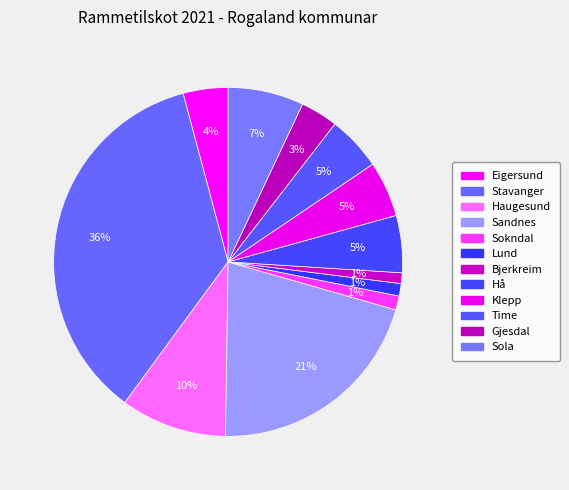

How many segments does this pie chart have?

12